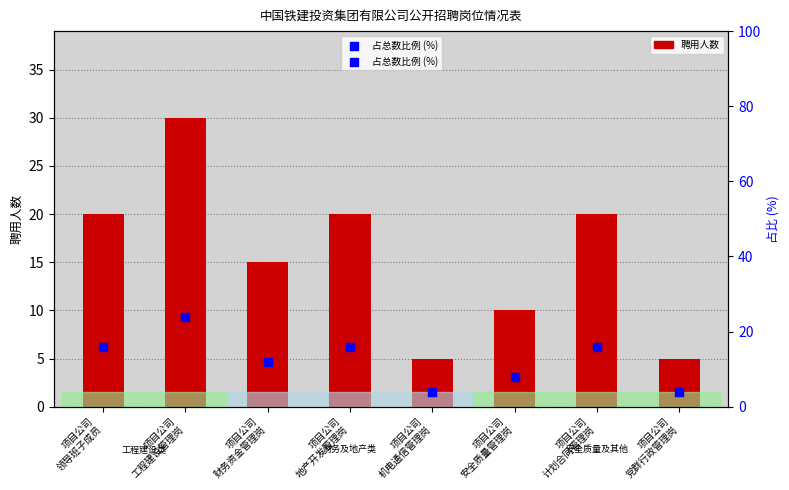

Which series has the largest Y range (max minus min)?

聘用人数